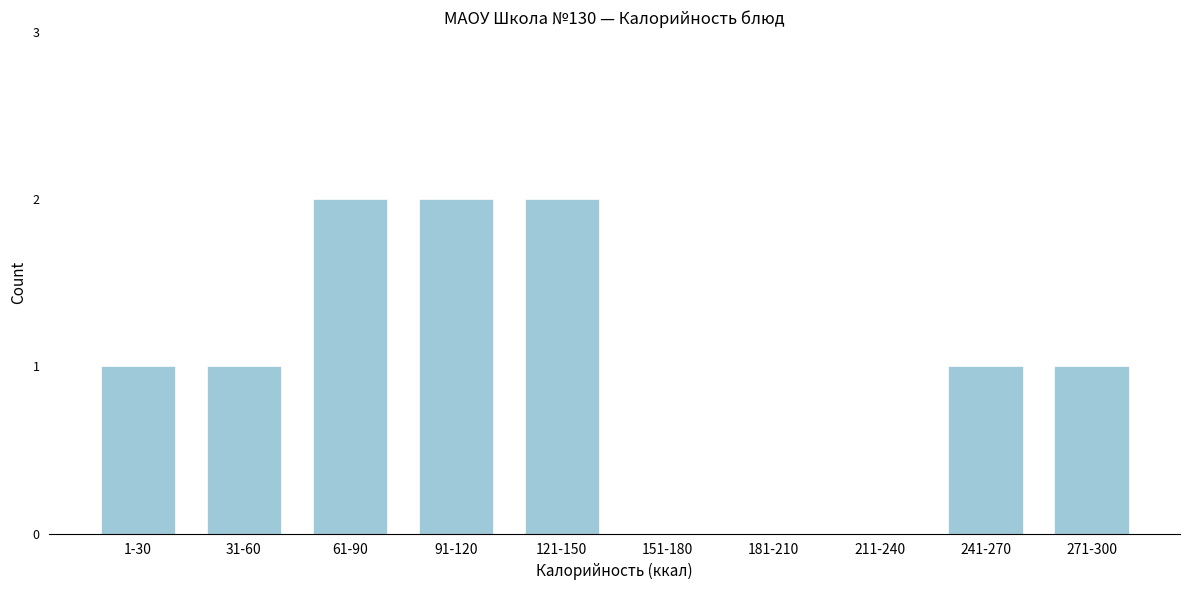

Reading left to right, transcribe all the data shown in this chart.

1-30=1	31-60=1	61-90=2	91-120=2	121-150=2	151-180=0	181-210=0	211-240=0	241-270=1	271-300=1